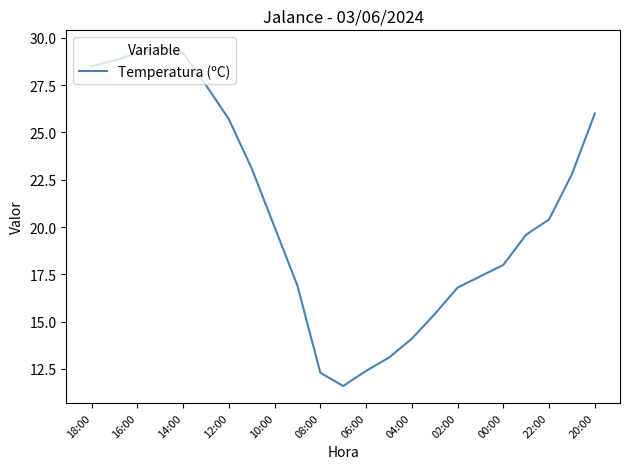

What is the difference between the maximum and minimum values?

17.9